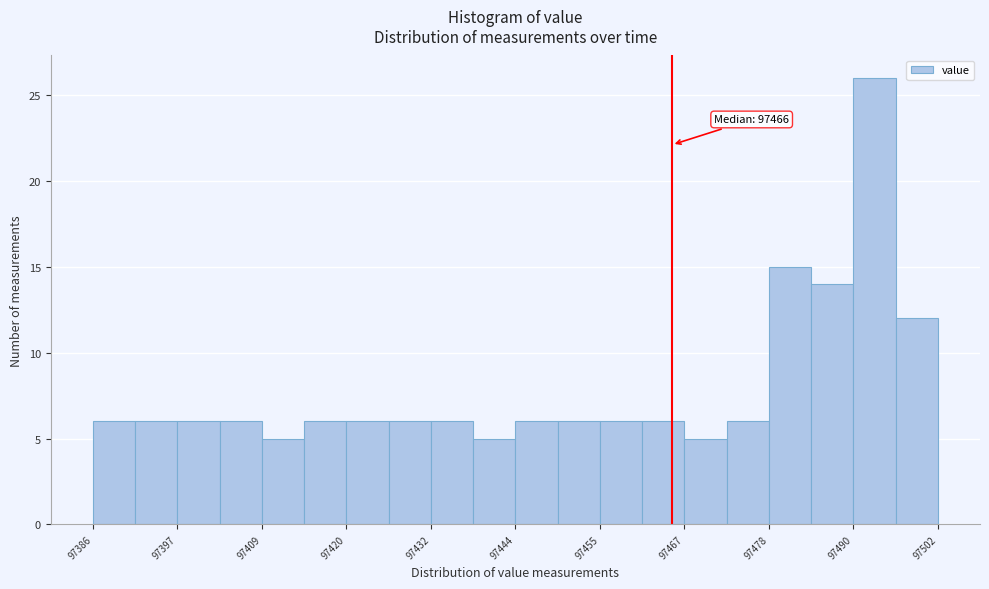

Around what value on the x-axis is the tallest bar? Give the approximate position of its centre, as read against the axis.

97494